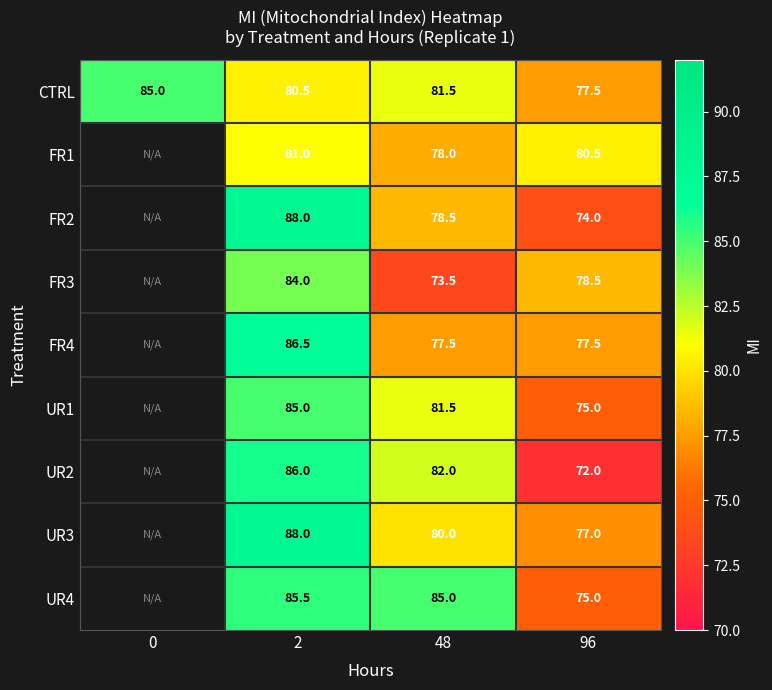

What is the spread (max minus min) of values at 96?

8.5